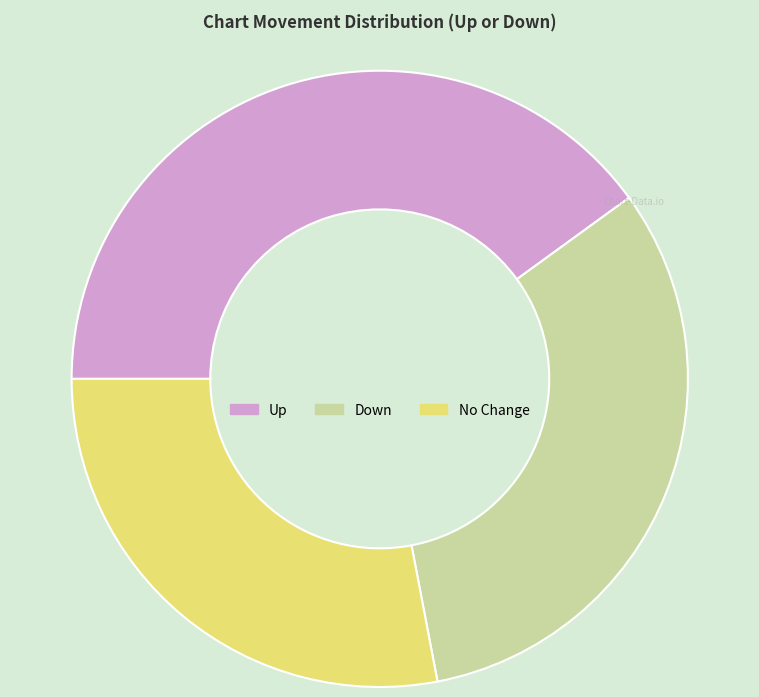

Is it true that Up is 40% of the pie?

True